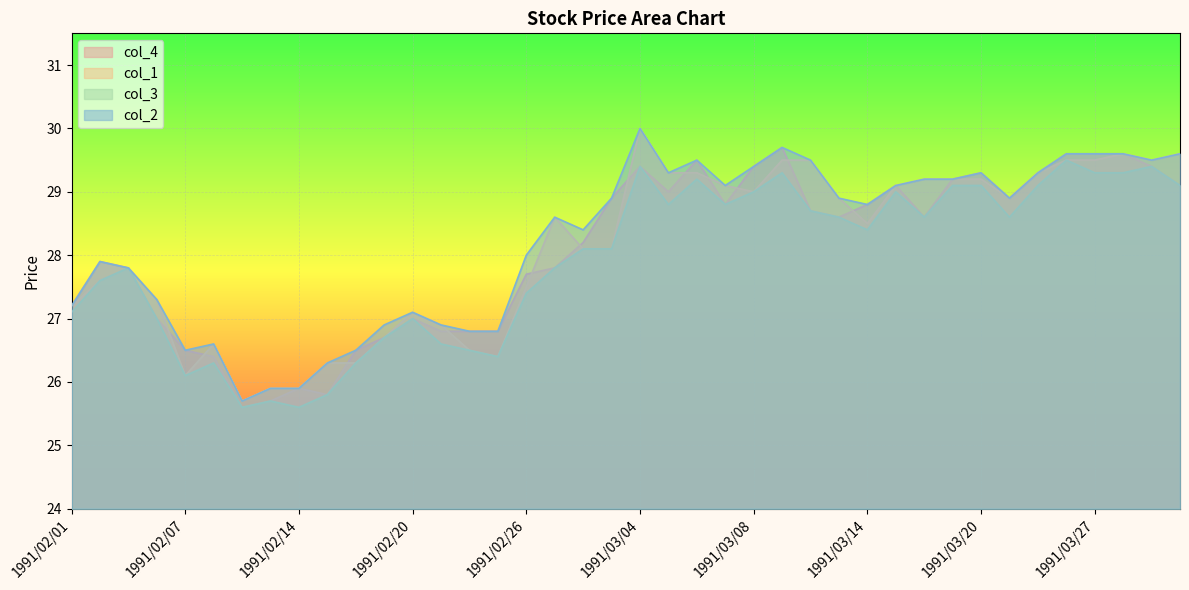

How many distinct data groups are displayed?

4